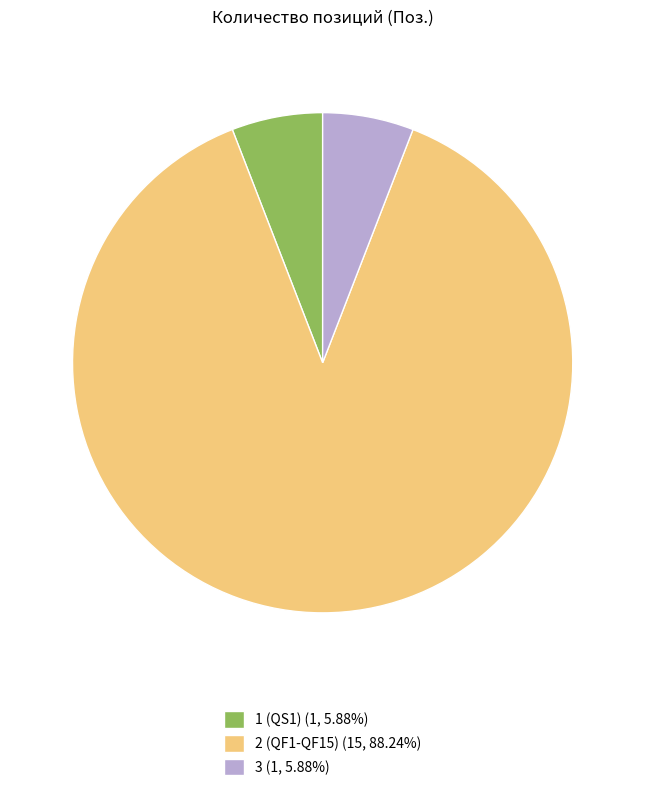

Is there a majority slice in this chart?

Yes